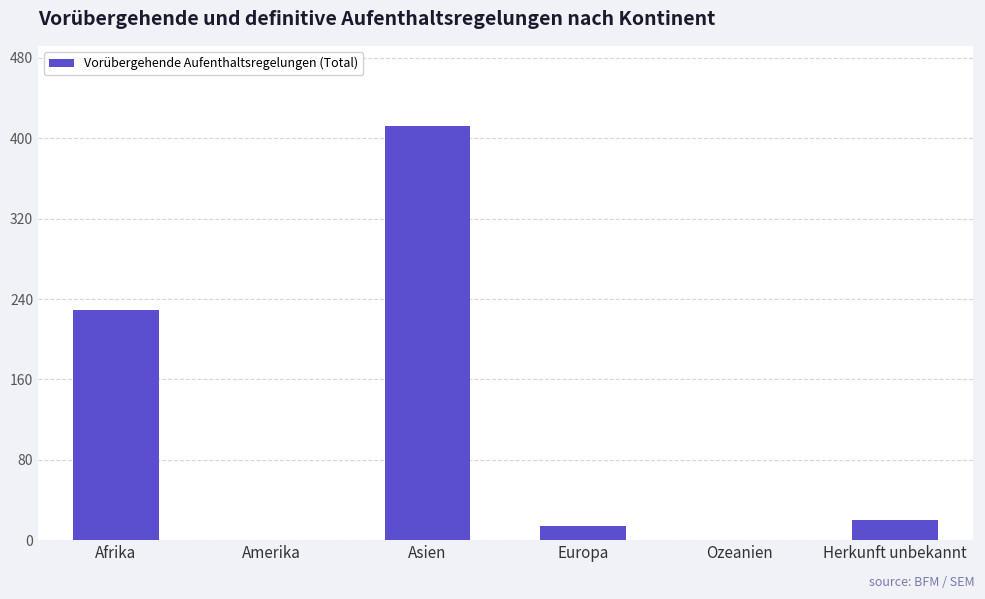

At which label is the value closest to 206?

Afrika